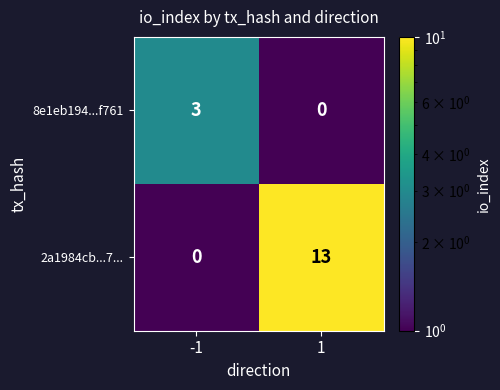

What is the total value across all series at 1?

13